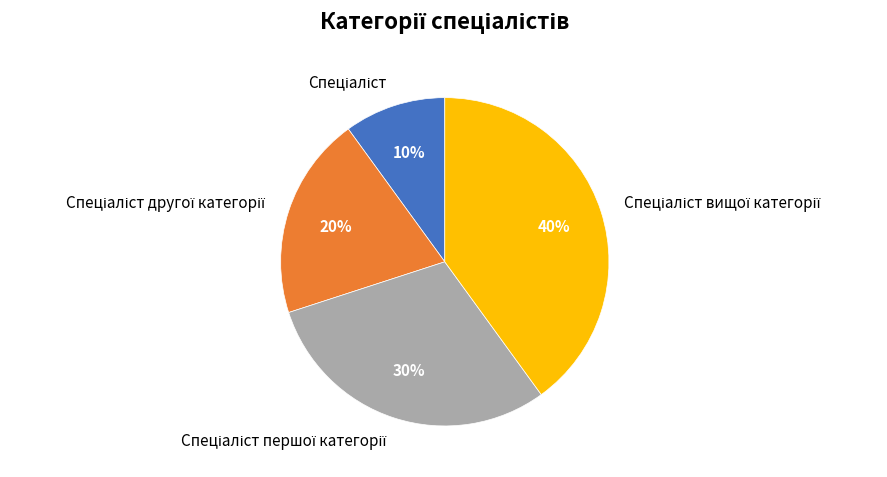

Is there a majority slice in this chart?

No